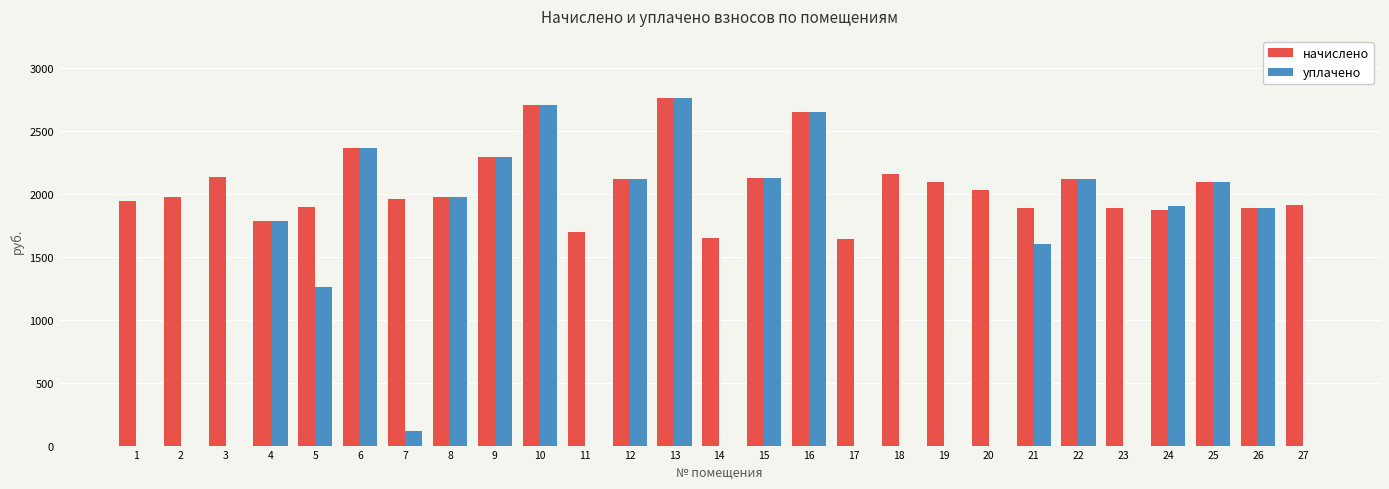

What is the total value across all series at 20?

2034.7